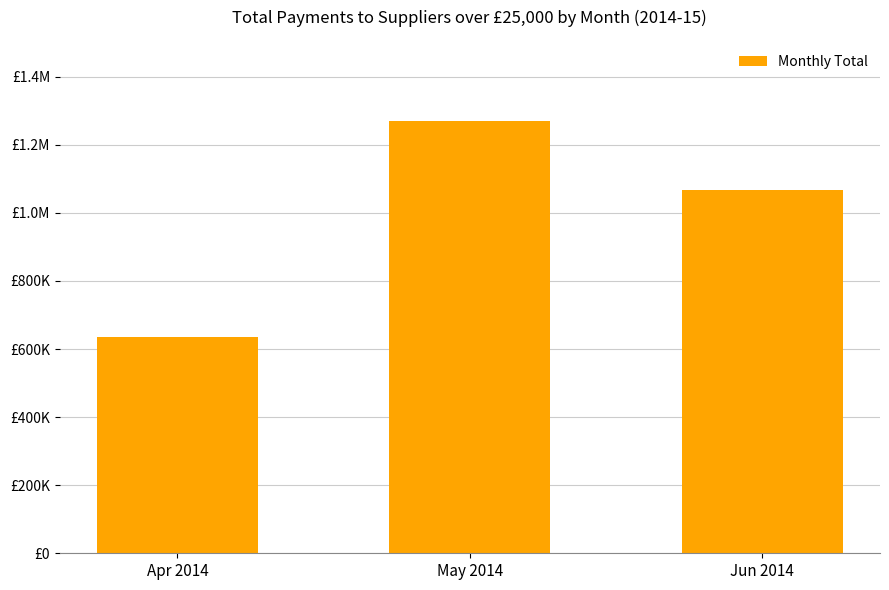

Does the chart contain any negative values?

No